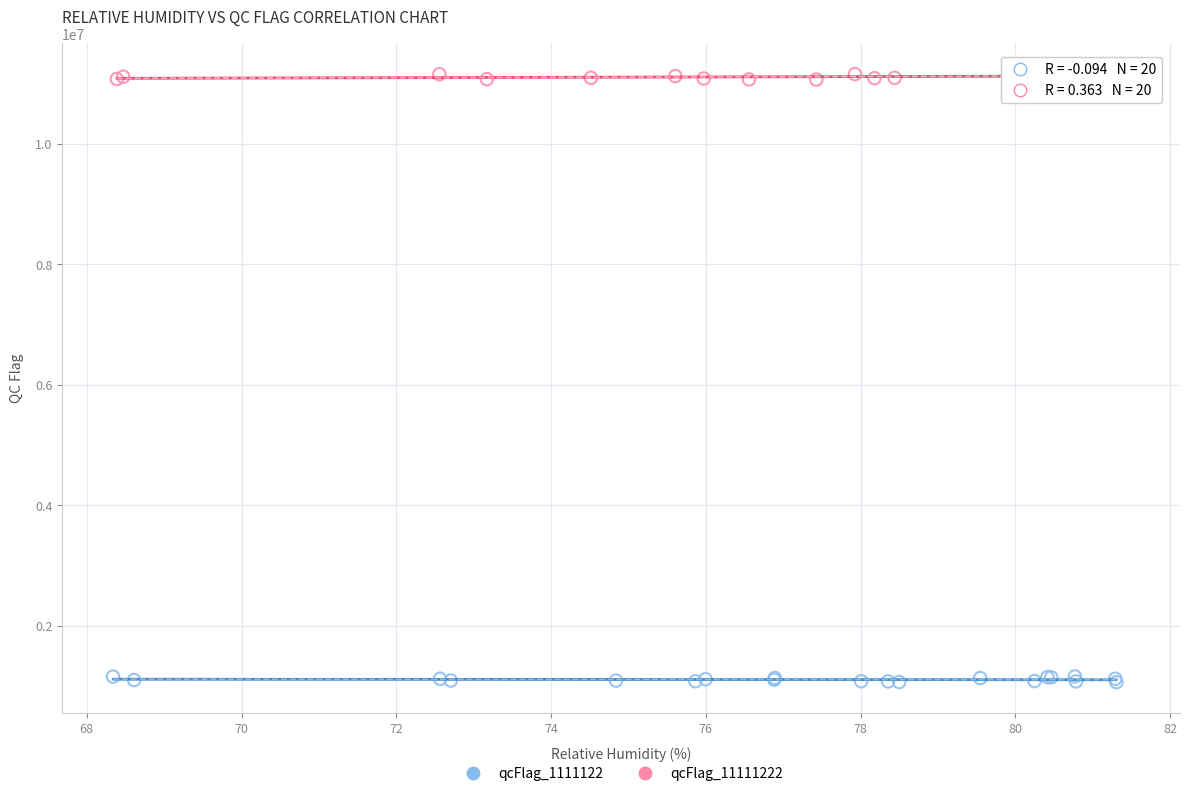

Which series reaches the minimum Y coordinate?

qcFlag_1111122